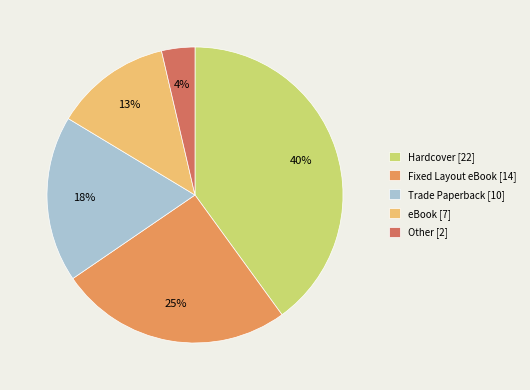

Between Hardcover [22] and Trade Paperback [10], which is larger?

Hardcover [22]